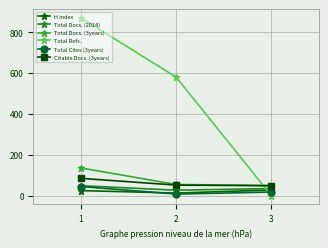

What is the value of the Total Cites (3years) point at the 2nd from the left?

7